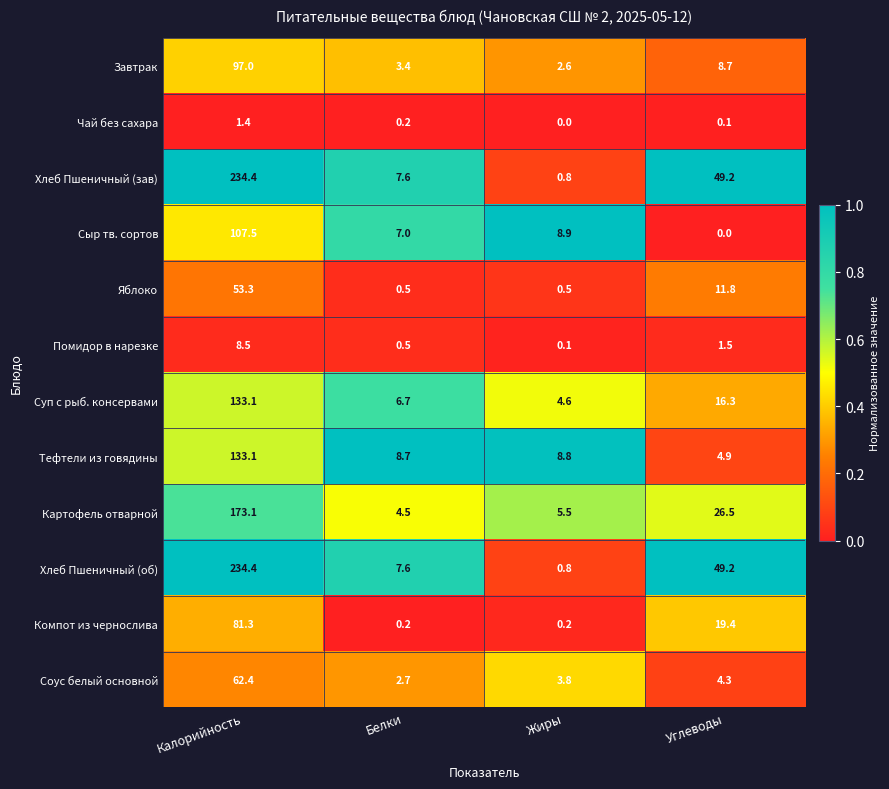

How many distinct data groups are displayed?

12